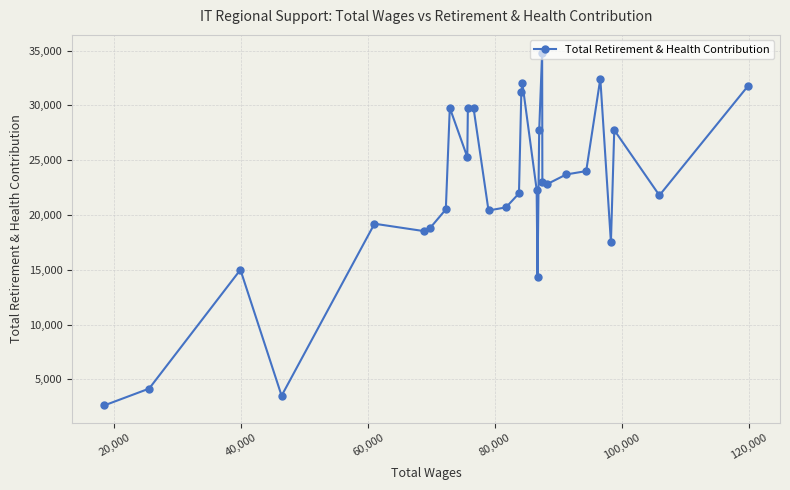

True or false: the data has more than 2 interior local peaks.

True